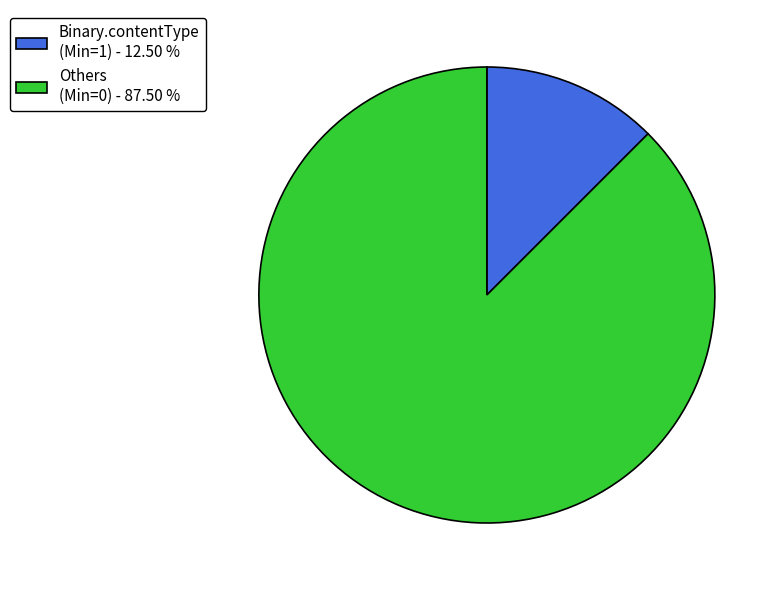

What is the smallest slice in the pie chart?

Binary.contentType (Min=1) - 12.50 %